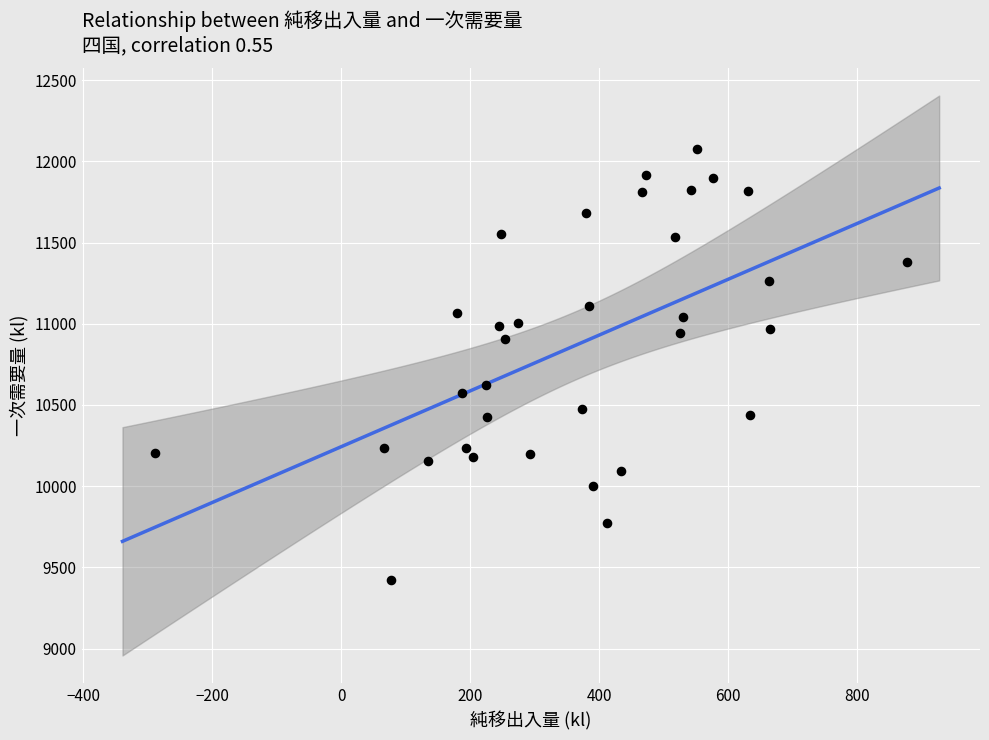

What is the range of X values (max minus min)?

1166